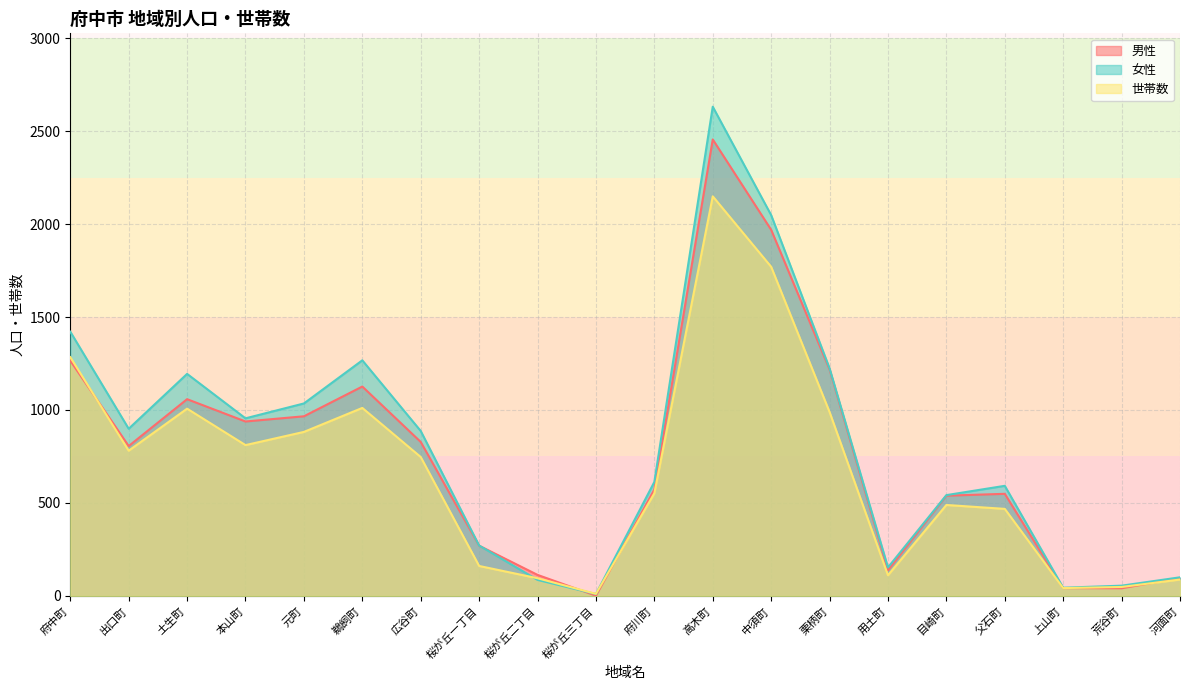

At how many categories does at least one series exceed 1495?

2